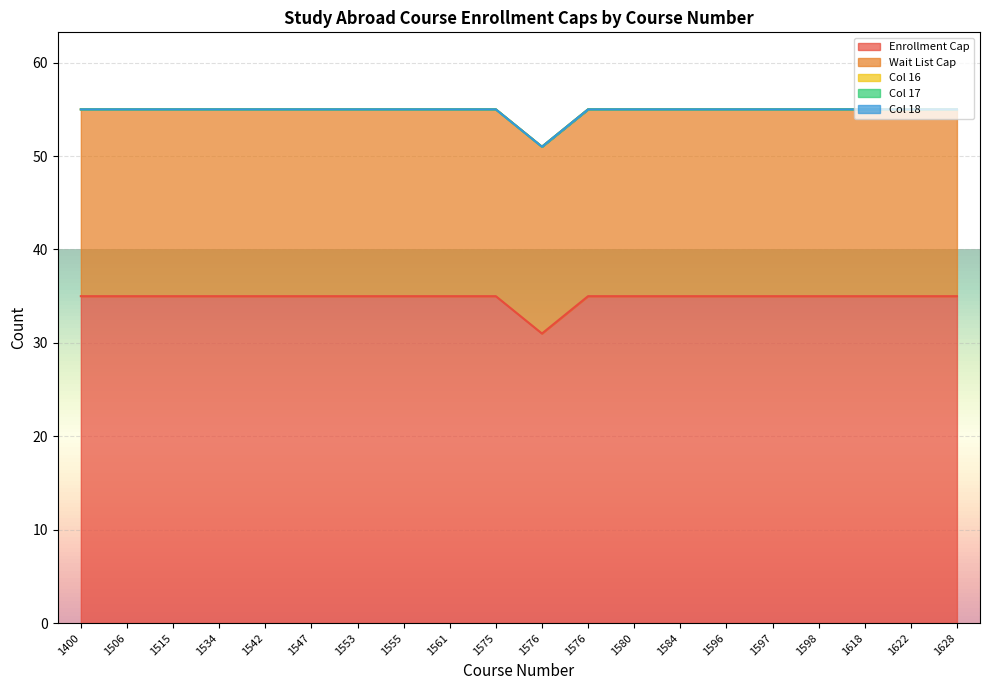

Reading right to left, transcribe all the data shown in this chart.

Enrollment Cap: 35	35	35	35	35	35	35	35	35	31	35	35	35	35	35	35	35	35	35	35
Wait List Cap: 20	20	20	20	20	20	20	20	20	20	20	20	20	20	20	20	20	20	20	20
Col 16: 0	0	0	0	0	0	0	0	0	0	0	0	0	0	0	0	0	0	0	0
Col 17: 0	0	0	0	0	0	0	0	0	0	0	0	0	0	0	0	0	0	0	0
Col 18: 0	0	0	0	0	0	0	0	0	0	0	0	0	0	0	0	0	0	0	0